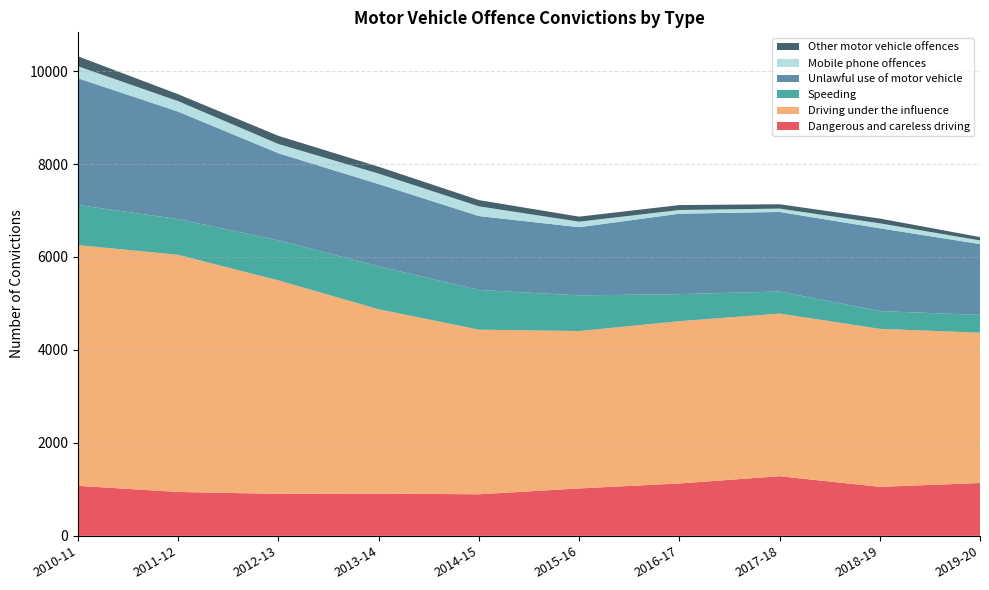

Reading left to right, list all the values displayed in this chart.

Dangerous and careless driving: 2010-11=1075	2011-12=944	2012-13=903	2013-14=909	2014-15=894	2015-16=1020	2016-17=1127	2017-18=1283	2018-19=1054	2019-20=1136
Driving under the influence: 2010-11=5181	2011-12=5102	2012-13=4593	2013-14=3966	2014-15=3542	2015-16=3386	2016-17=3491	2017-18=3500	2018-19=3400	2019-20=3235
Speeding: 2010-11=863	2011-12=769	2012-13=863	2013-14=924	2014-15=855	2015-16=768	2016-17=582	2017-18=474	2018-19=382	2019-20=383
Unlawful use of motor vehicle: 2010-11=2726	2011-12=2312	2012-13=1873	2013-14=1770	2014-15=1590	2015-16=1467	2016-17=1731	2017-18=1712	2018-19=1782	2019-20=1524
Mobile phone offences: 2010-11=259	2011-12=225	2012-13=199	2013-14=225	2014-15=209	2015-16=119	2016-17=80	2017-18=72	2018-19=107	2019-20=78
Other motor vehicle offences: 2010-11=214	2011-12=149	2012-13=175	2013-14=148	2014-15=134	2015-16=108	2016-17=106	2017-18=94	2018-19=102	2019-20=72